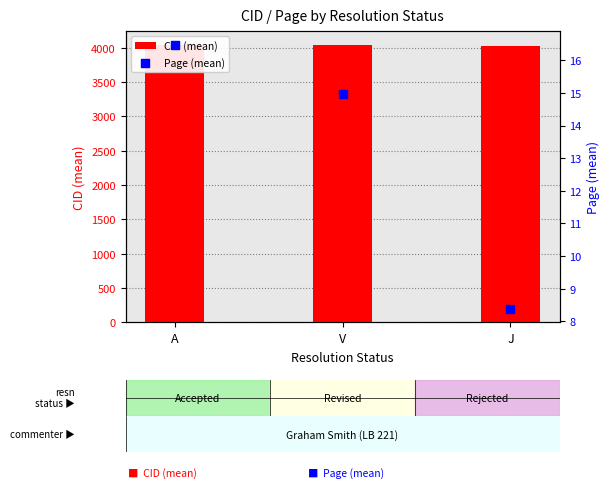

At which category is the sum across all series the highest?

A